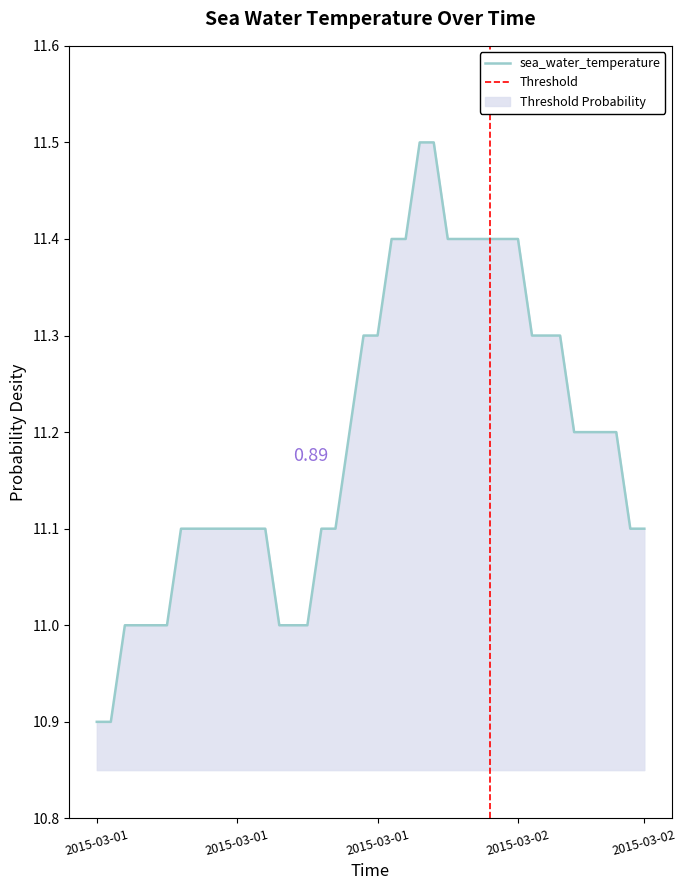

List the labels in order of value, largest first.

2015-03-01T23:30, 2015-03-02T00:30, 2015-03-01T21:30, 2015-03-01T22:30, 2015-03-02T01:30, 2015-03-02T02:30, 2015-03-02T03:30, 2015-03-02T04:30, 2015-03-02T05:30, 2015-03-02T06:30, 2015-03-01T19:30, 2015-03-01T20:30, 2015-03-02T07:30, 2015-03-02T08:30, 2015-03-02T09:30, 2015-03-01T18:30, 2015-03-02T10:30, 2015-03-02T11:30, 2015-03-02T12:30, 2015-03-02T13:30, 2015-03-01T06:30, 2015-03-01T07:30, 2015-03-01T08:30, 2015-03-01T09:30, 2015-03-01T10:30, 2015-03-01T11:30, 2015-03-01T12:30, 2015-03-01T16:30, 2015-03-01T17:30, 2015-03-02T14:30, 2015-03-02T15:30, 2015-03-01T02:30, 2015-03-01T03:30, 2015-03-01T04:30, 2015-03-01T05:30, 2015-03-01T13:30, 2015-03-01T14:30, 2015-03-01T15:30, 2015-03-01T00:30, 2015-03-01T01:30